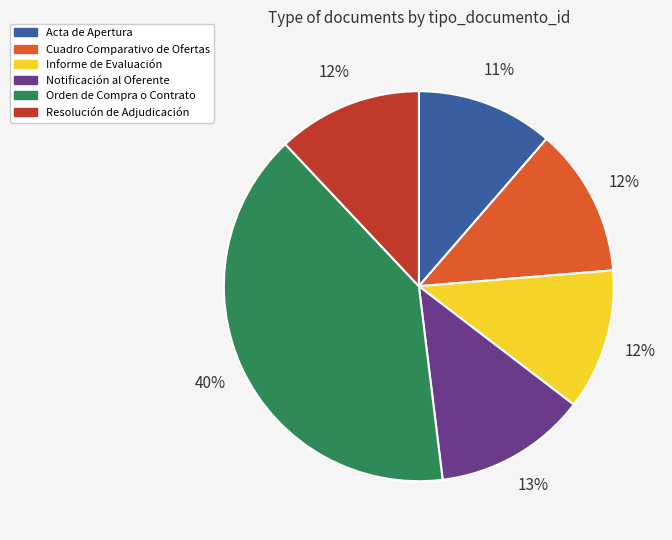

Approximately how many times larger is the value at Resolución de Adjudicación compared to Orden de Compra o Contrato?

0.3